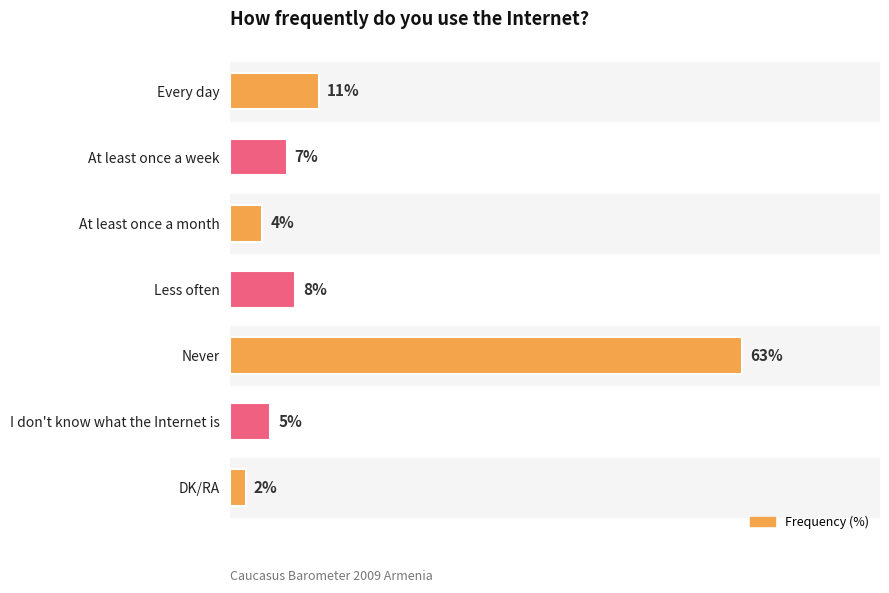

What is the label of the 4th bar from the bottom?

Less often